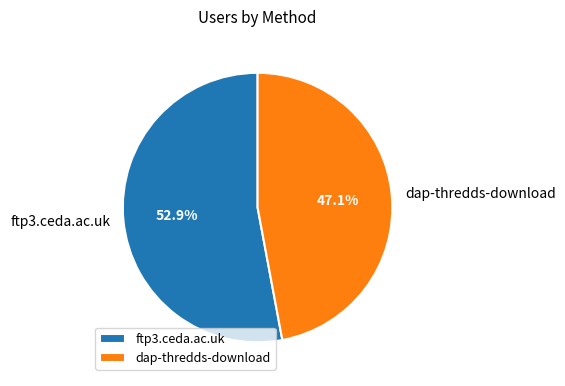

What is the largest slice in the pie chart?

ftp3.ceda.ac.uk